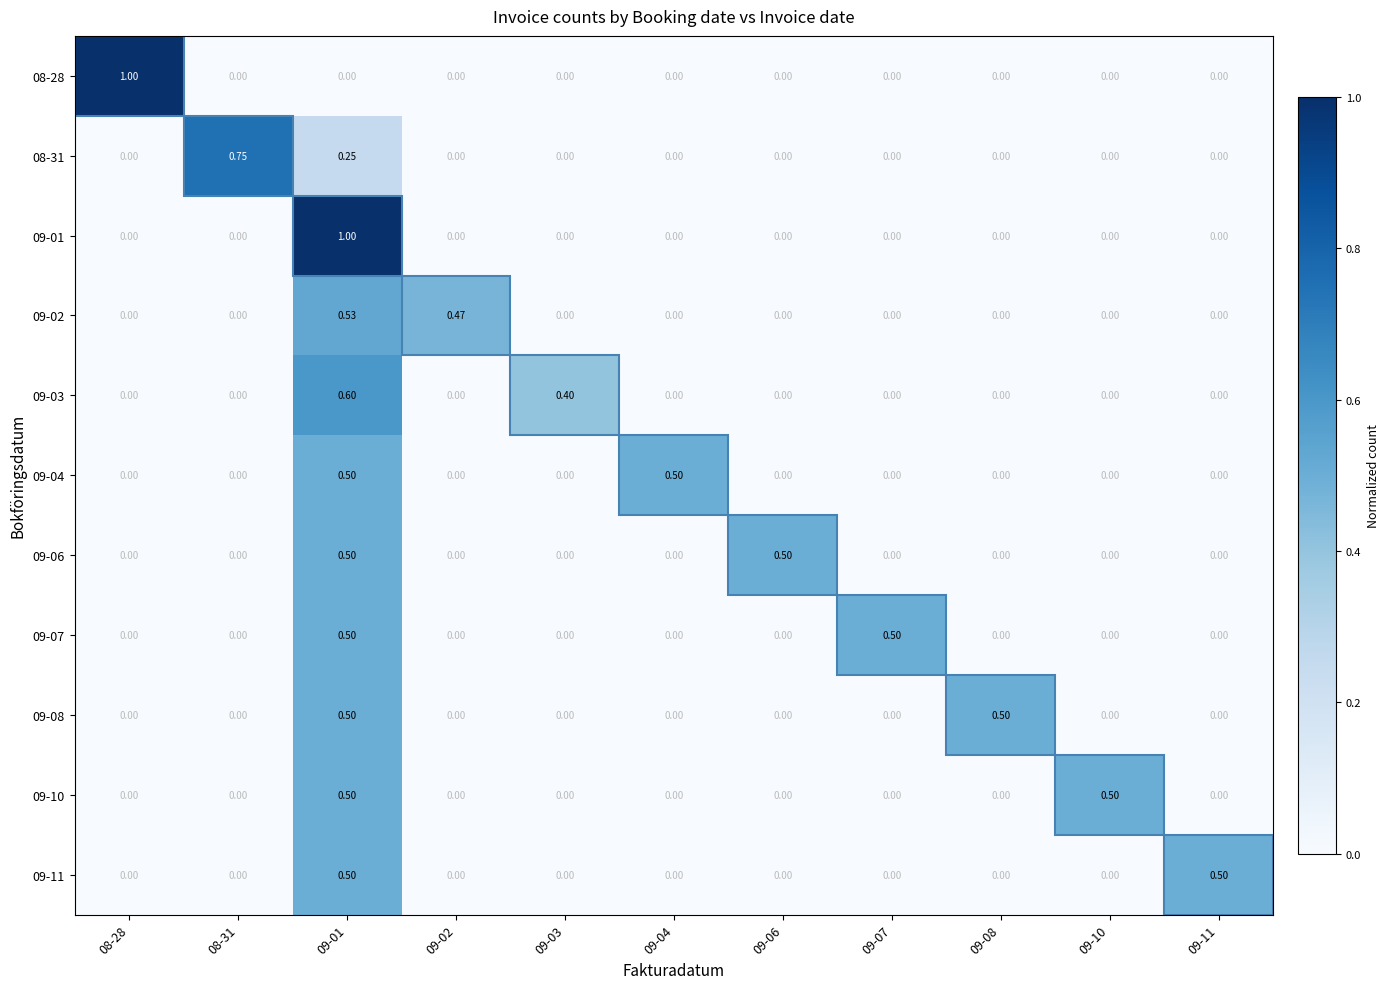

Is the value of 09-07 at 09-01 greater than the value of 08-31 at 08-28?

Yes